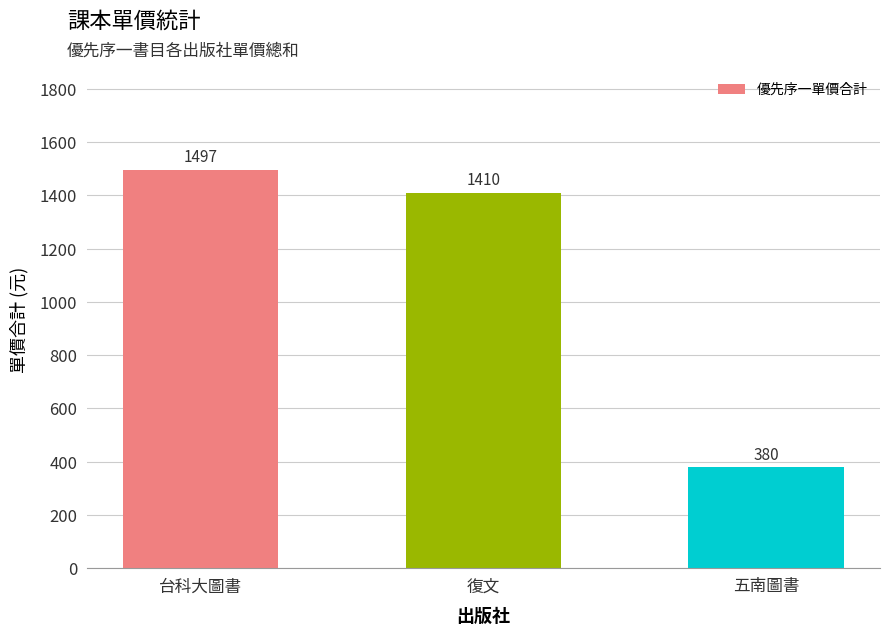

Rank the categories by value from highest to lowest.

台科大圖書, 復文, 五南圖書